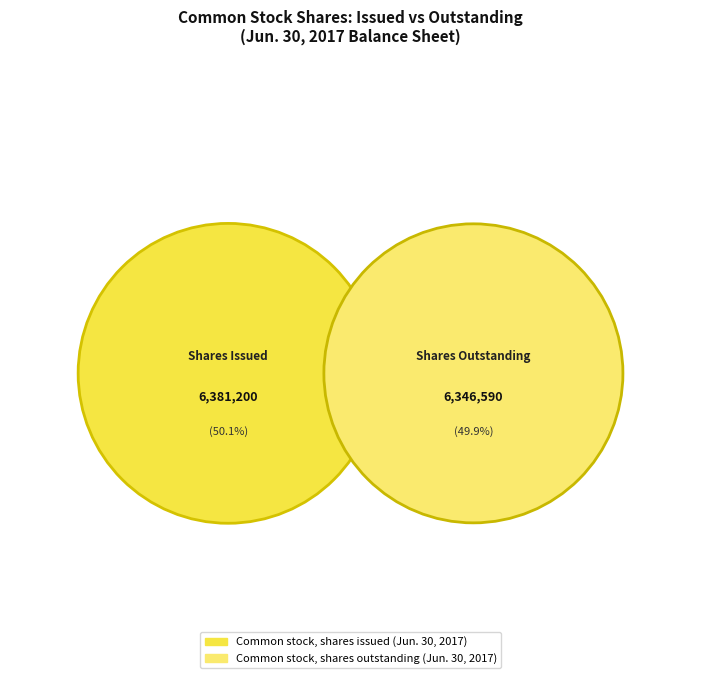

What is the change in value from Common stock, shares issued (Jun. 30, 2017) to Common stock, shares outstanding (Jun. 30, 2017)?

-34610